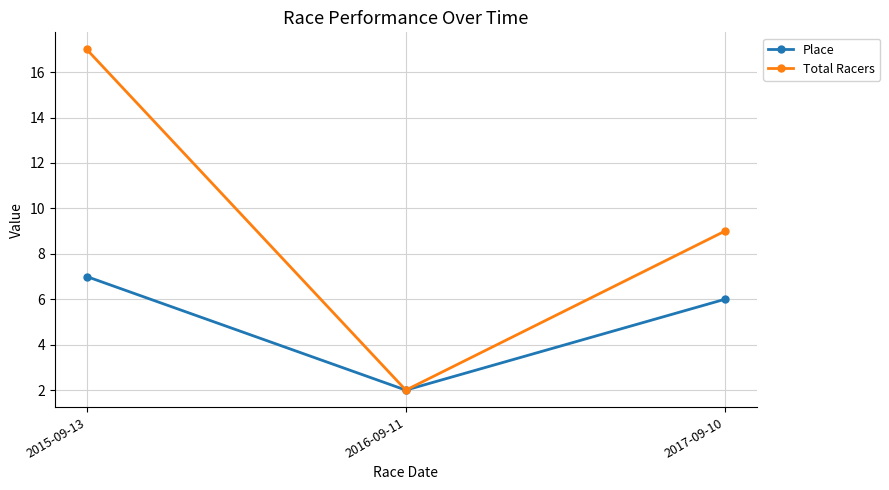

Which category has the highest value in the Place series?

2015-09-13